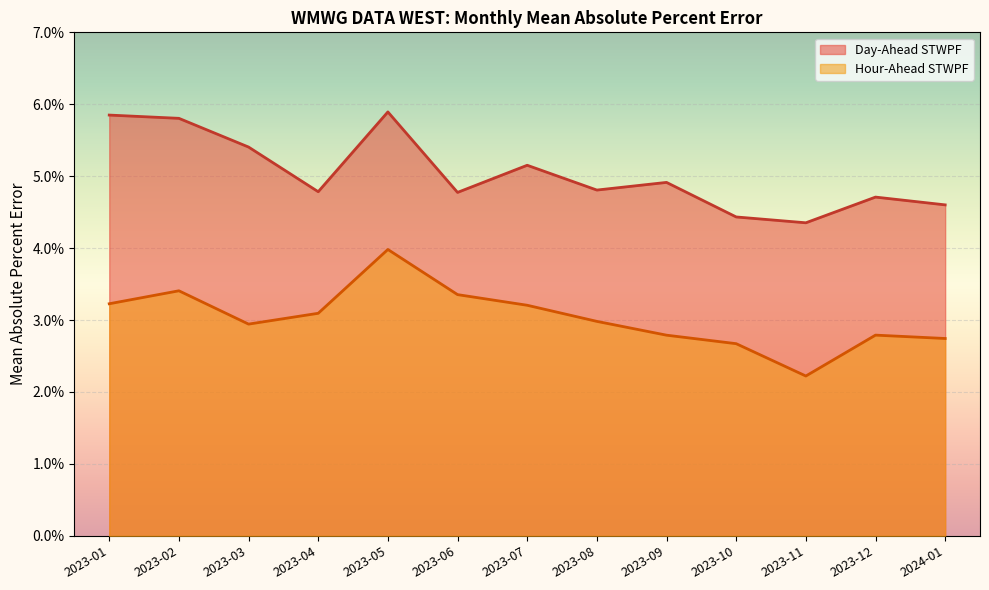

What is the label of the 8th point from the right?

2023-06